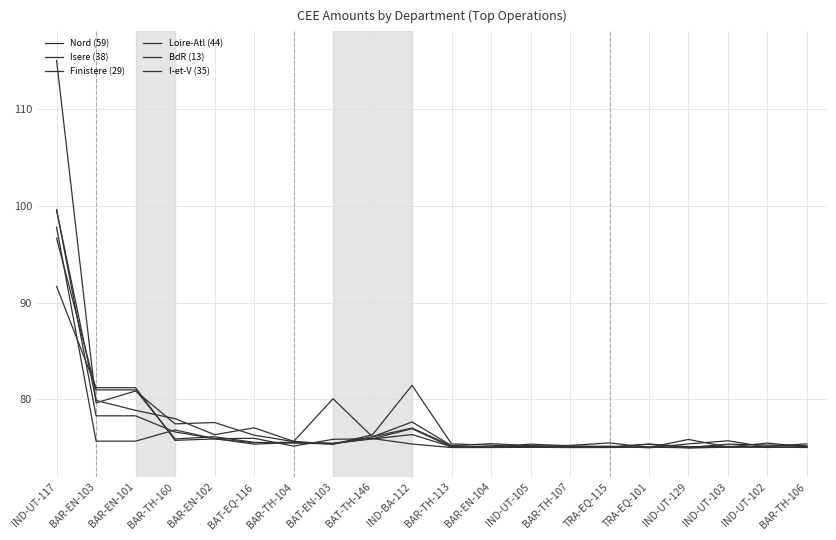

What is the greatest value displayed?

115.0